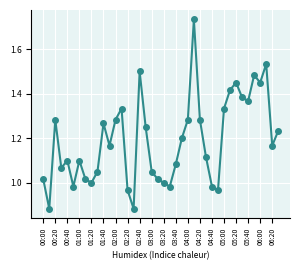

What is the sum of all values?

47.7